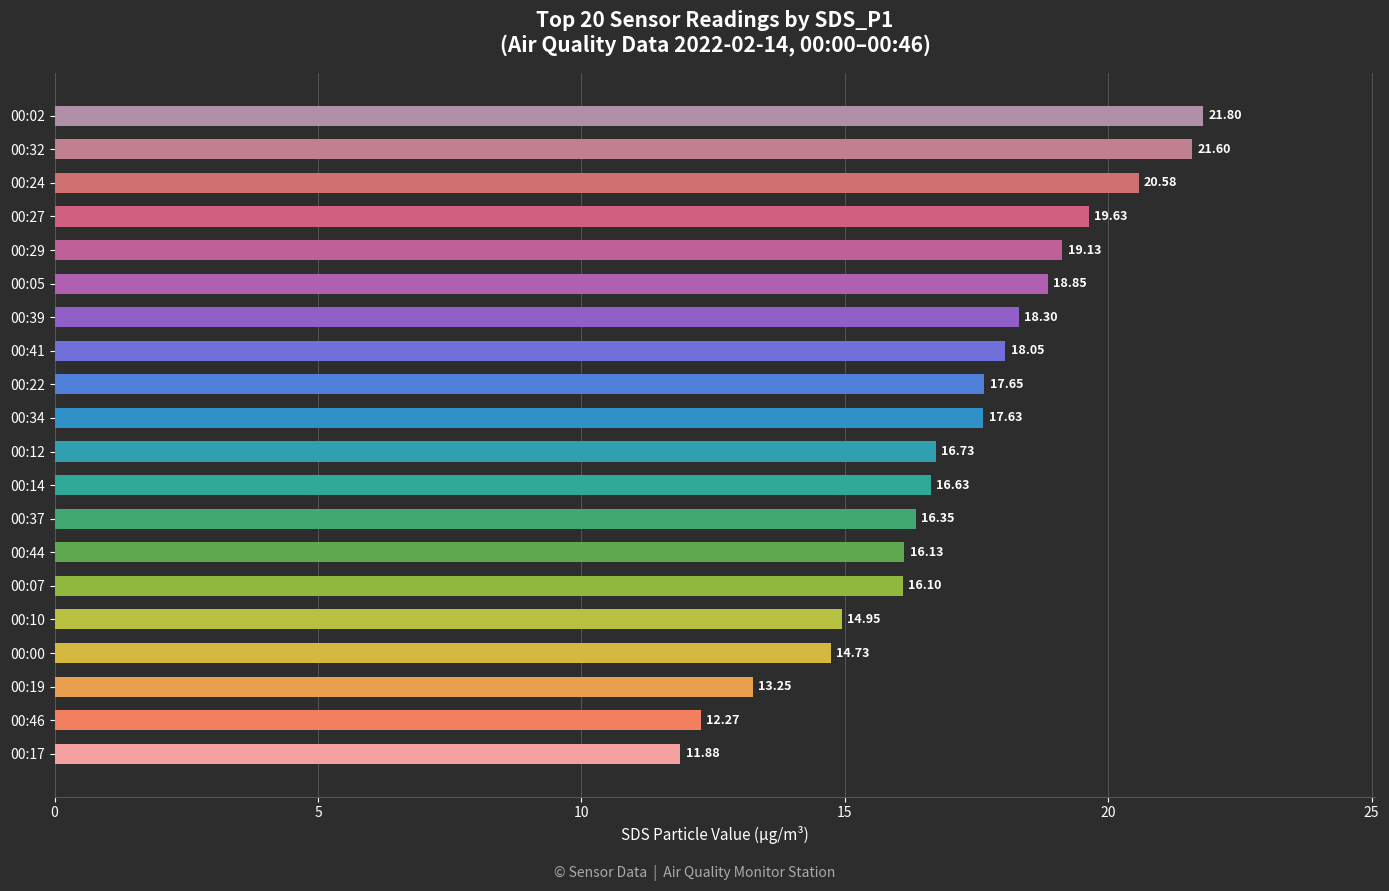

Which has a higher value, 00:29 or 00:41?

00:29